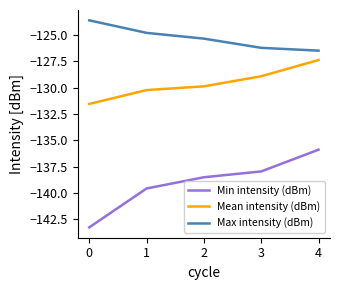

Rank the series by their maximum value, from lowest to highest.

Min intensity (dBm), Mean intensity (dBm), Max intensity (dBm)